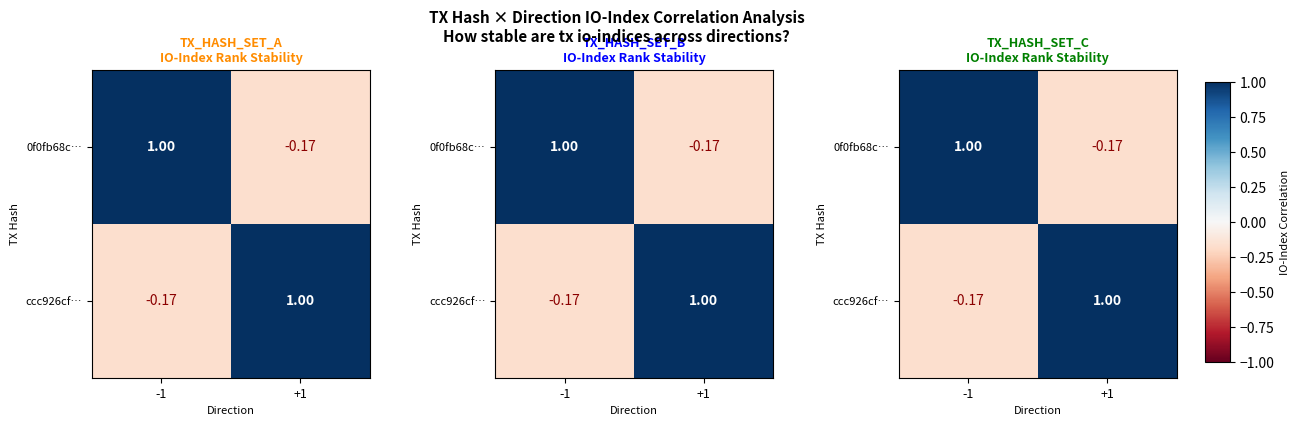

True or false: ccc926cf… has a value of 1.3 at +1.

False